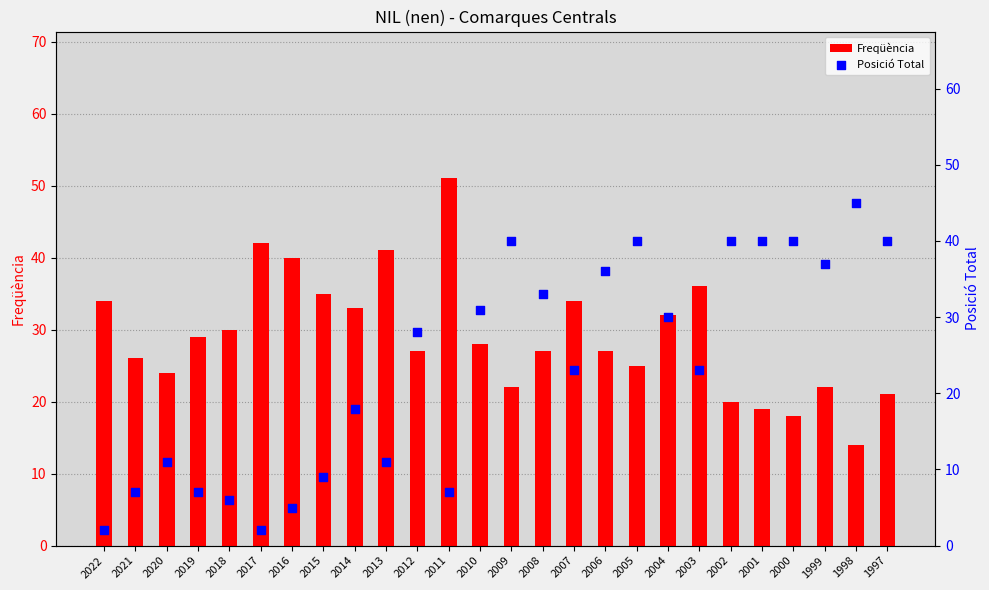

At which category is the sum across all series the highest?

2005